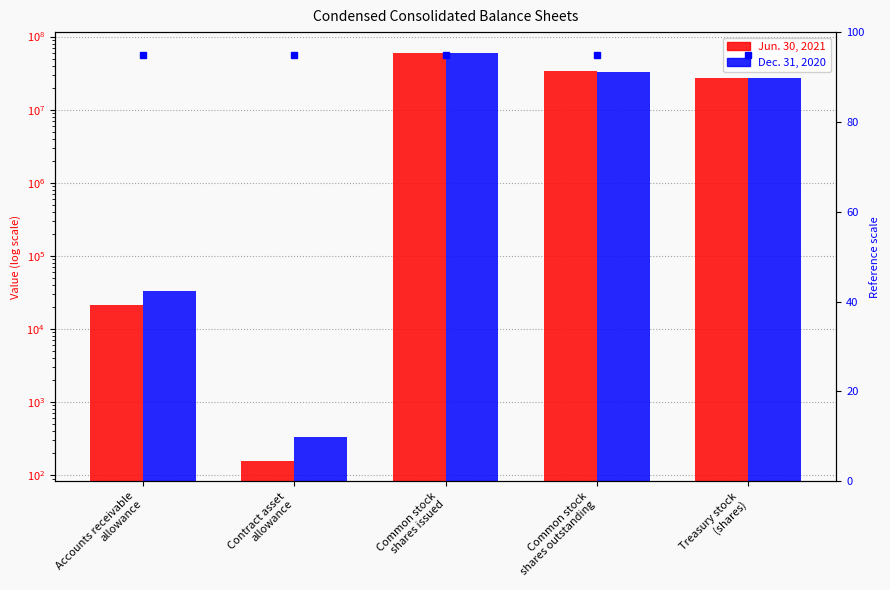

At which label does Jun. 30, 2021 first exceed 26678410?

Common stock
shares issued